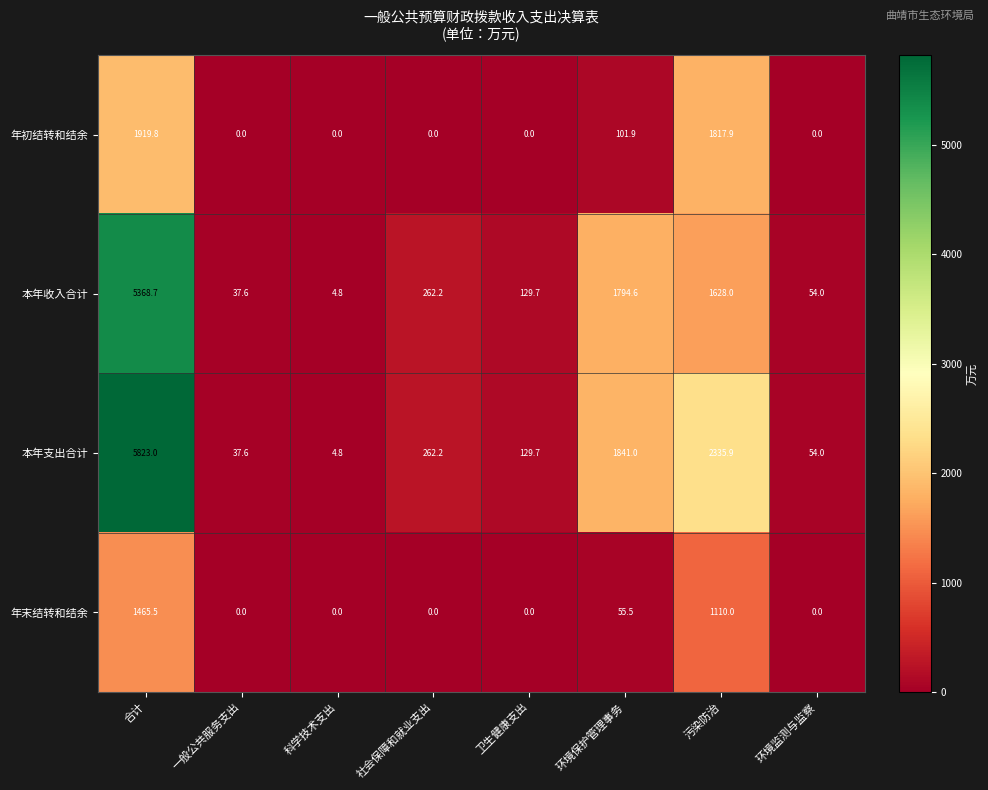

List the series in order of their overall mean, highest first.

本年支出合计, 本年收入合计, 年初结转和结余, 年末结转和结余